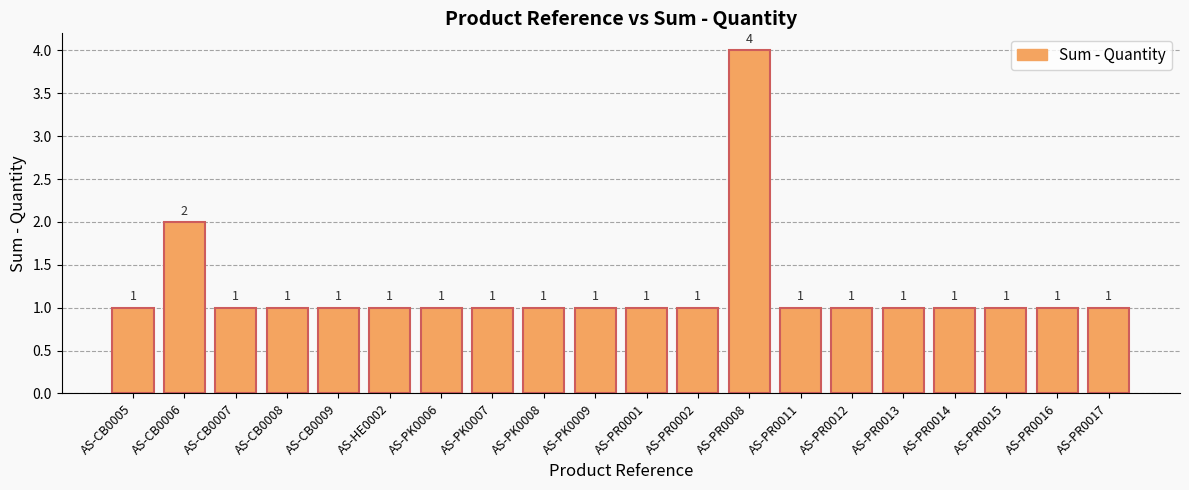

What value does the data have at AS-PK0008?

1